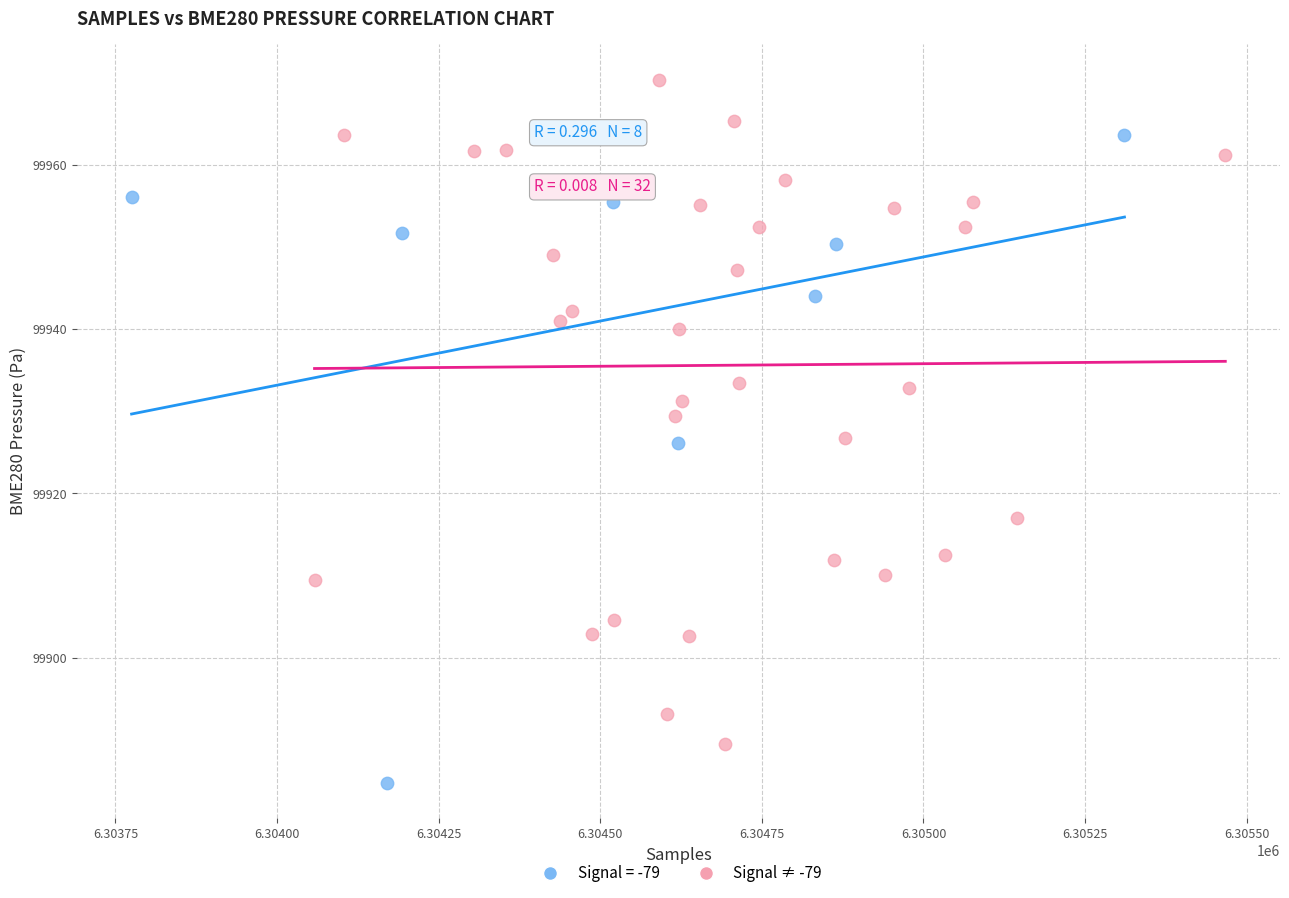

Which series contains the lowest Y value?

Signal = -79